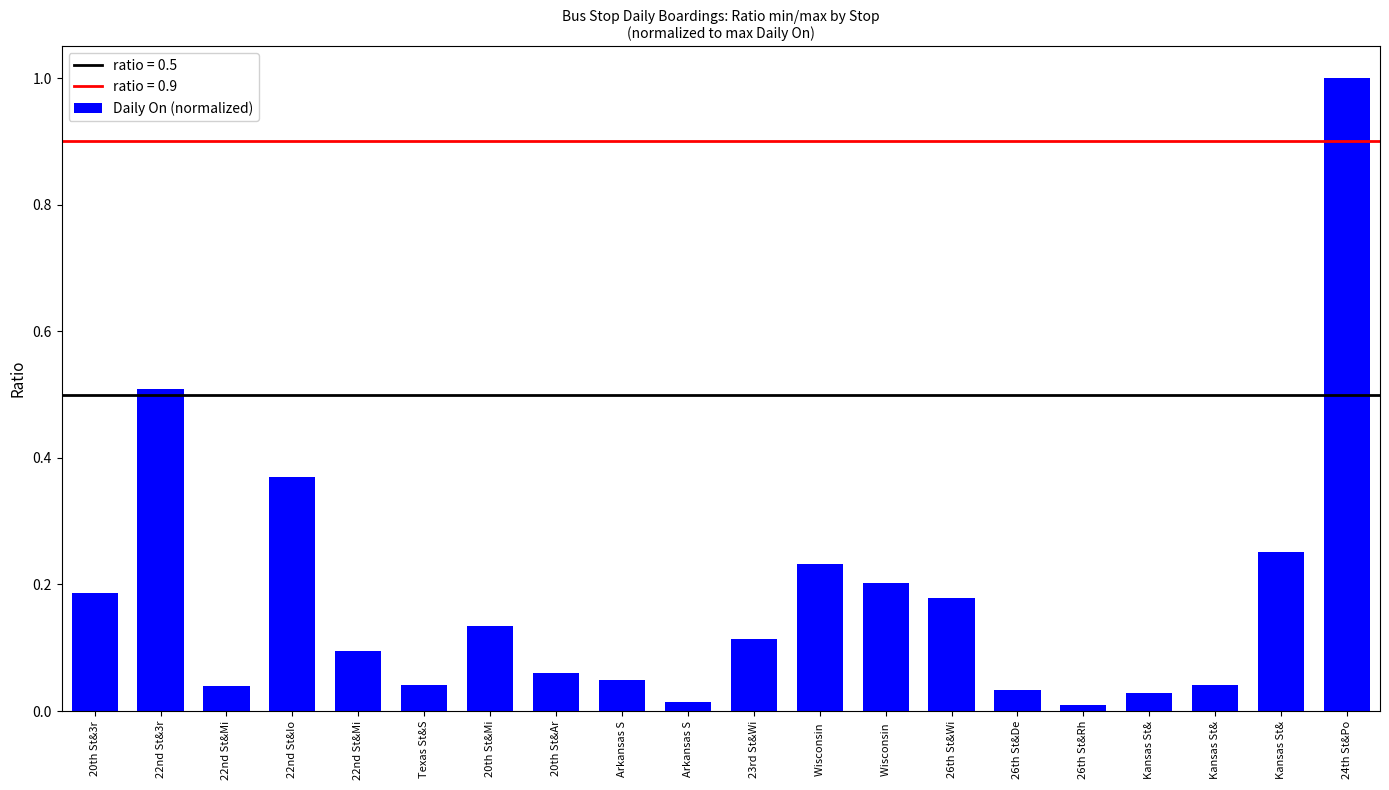

The value at 26th St&Rh is 0.0. True or false?

False